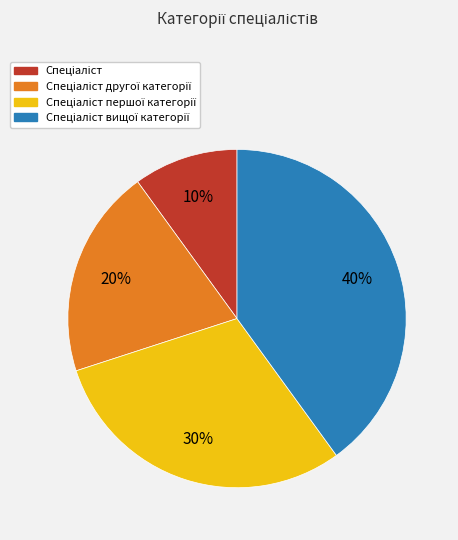

Is there a majority slice in this chart?

No